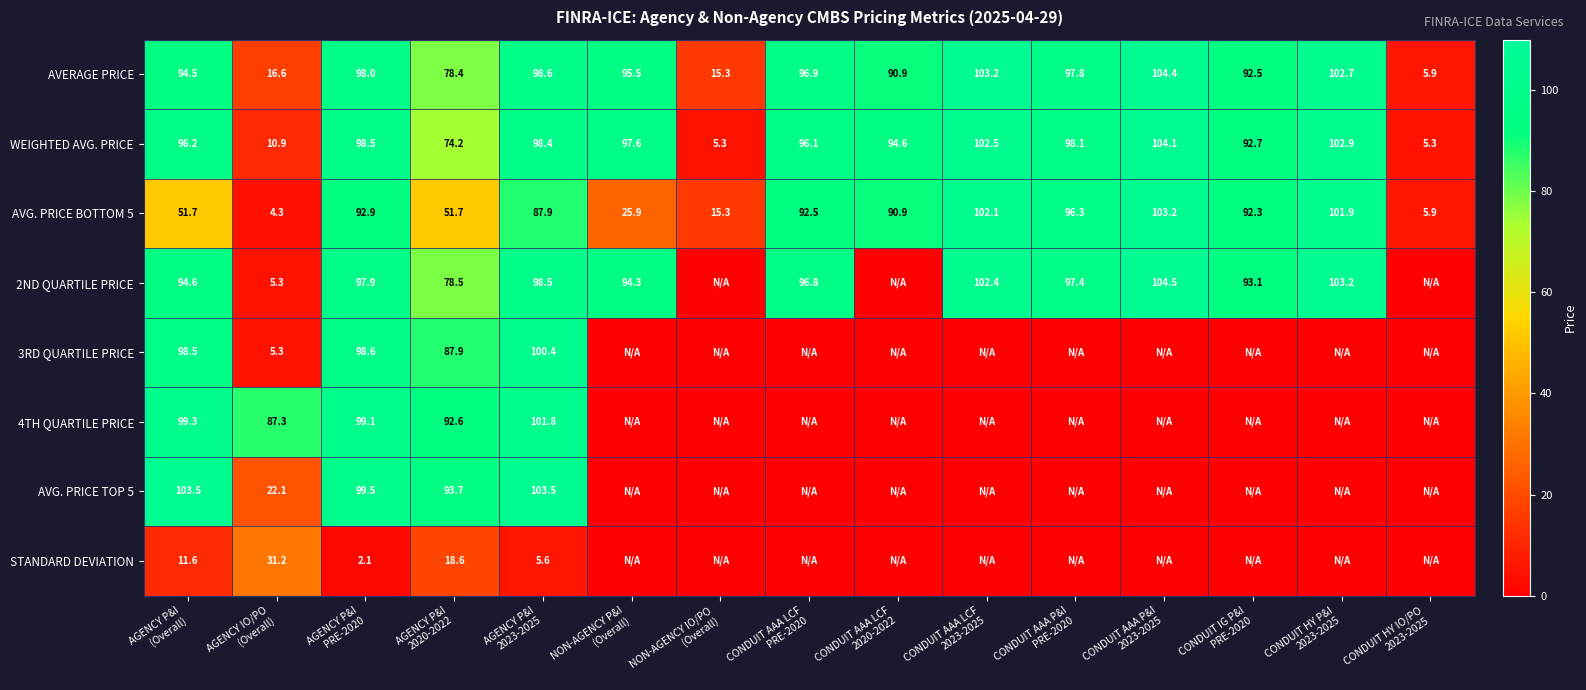

What is the sum of all AVERAGE PRICE values?

1191.2